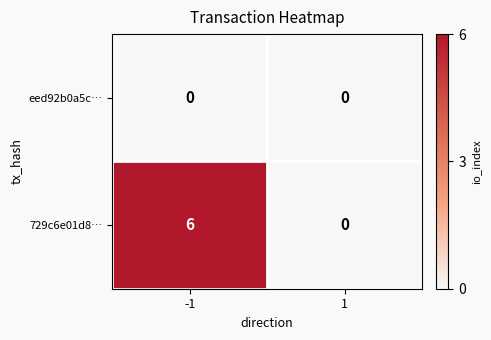

Is it true that 729c6e01d8… equals 10 at -1?

False